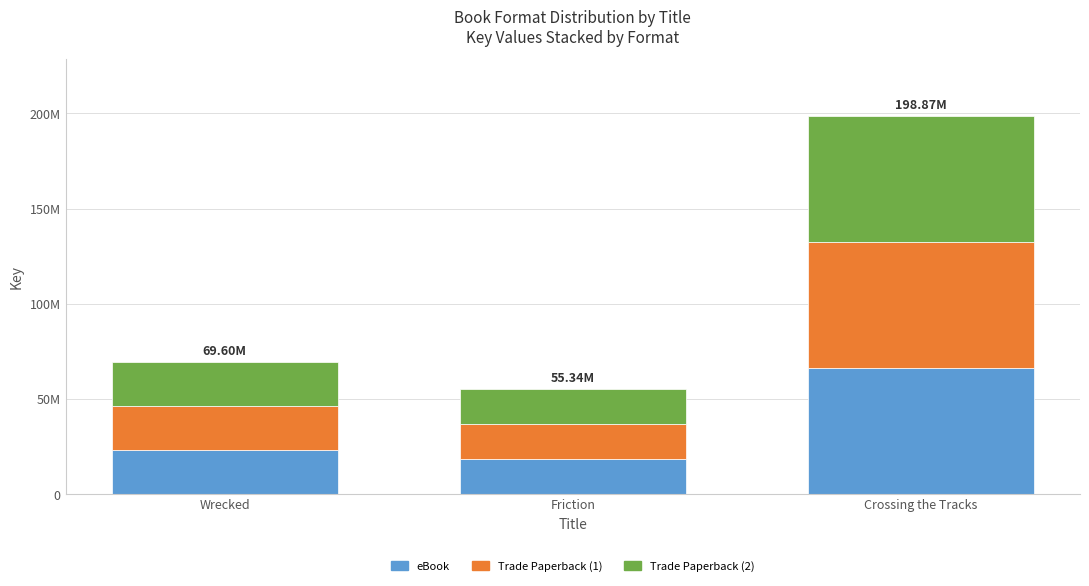

What is the difference between the maximum and minimum values in the Trade Paperback (1) series?

47843658